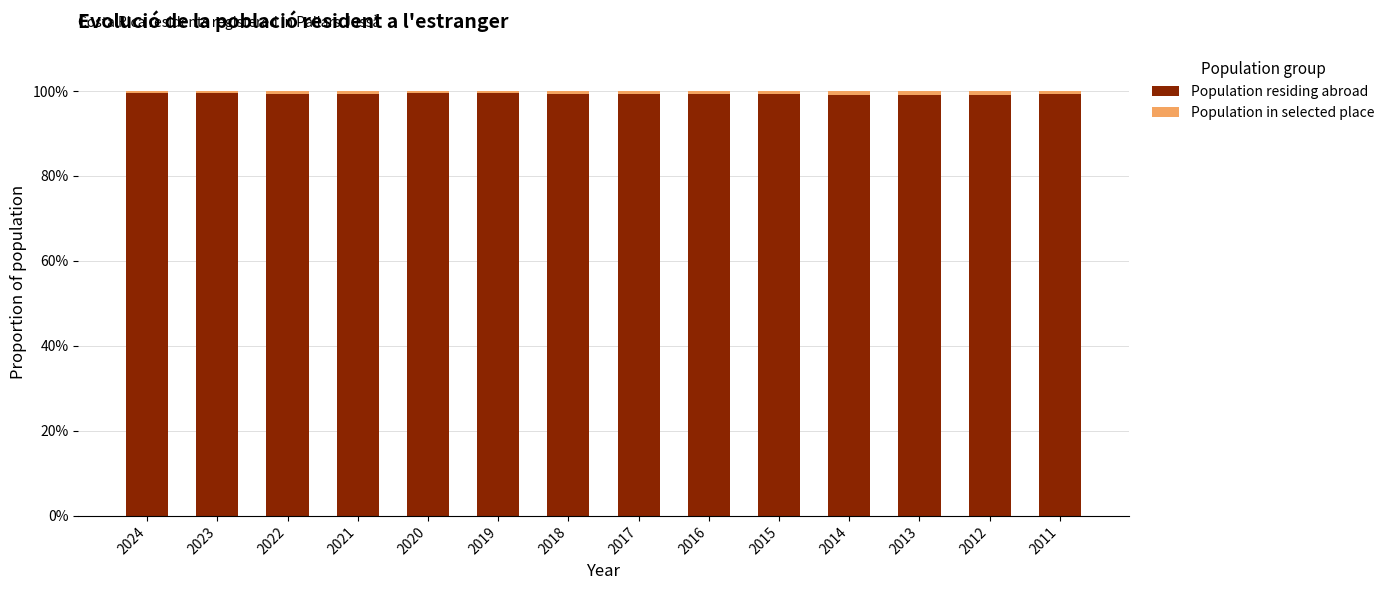

What is the minimum value for Population residing abroad?

99.1